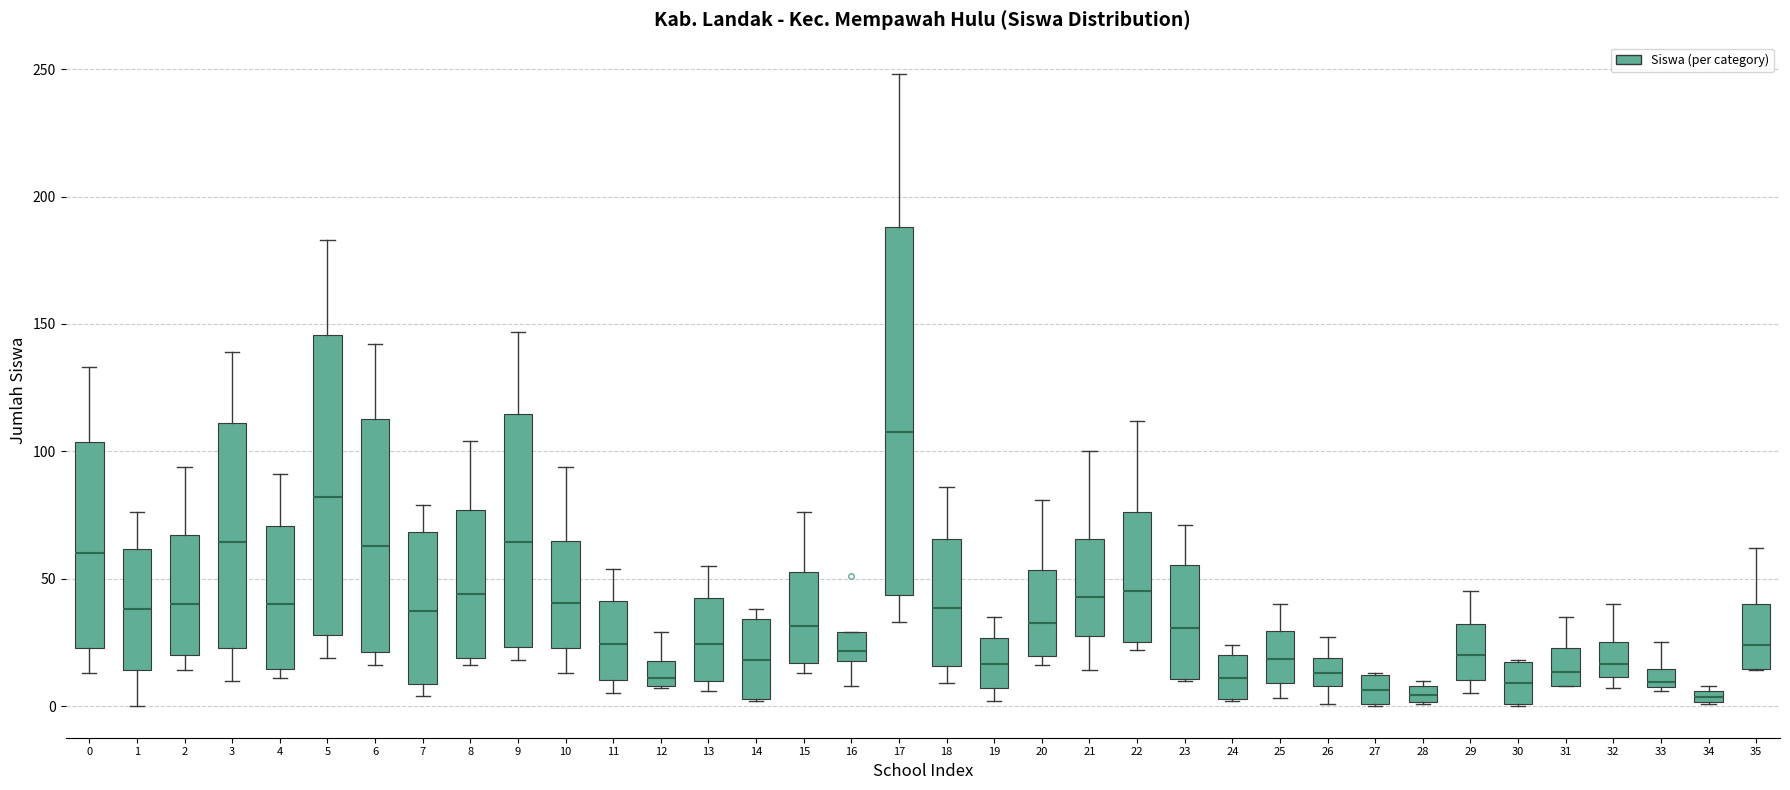

Where is the lower edge of the box at x = 7 on the y-axis? The values are not printed on the chart, so give them approximately, as read against the axis.

10